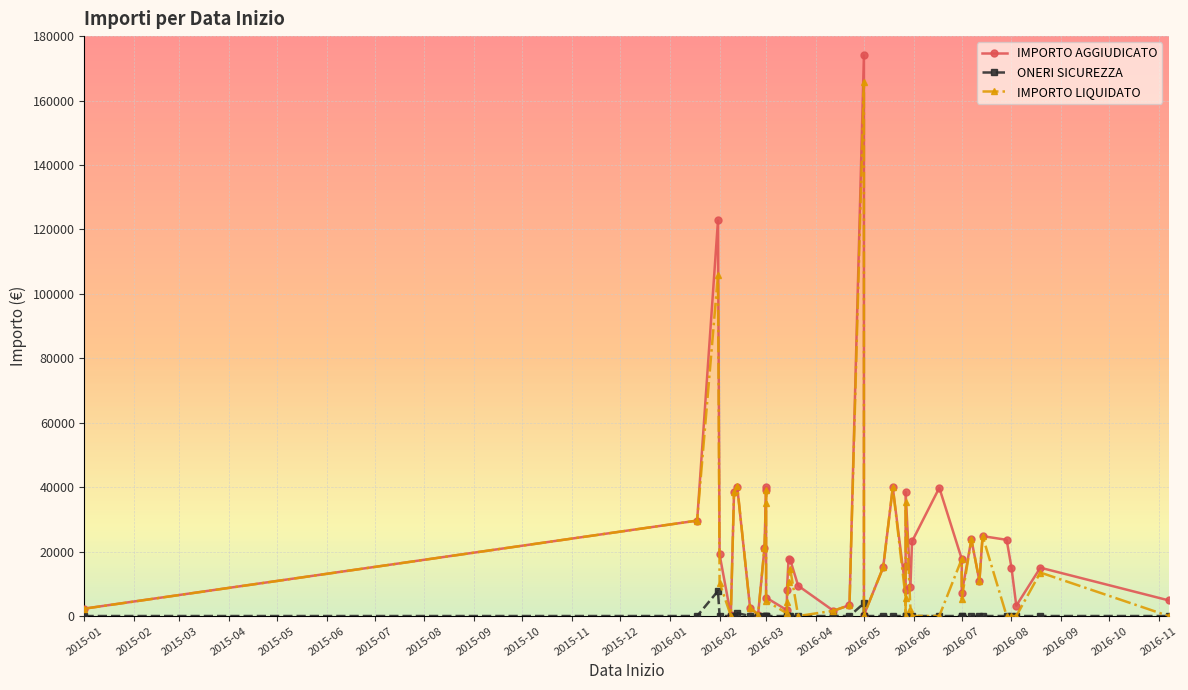

In ONERI SICUREZZA, how many points are higher than both neighbors (excluding endpoints)?

3